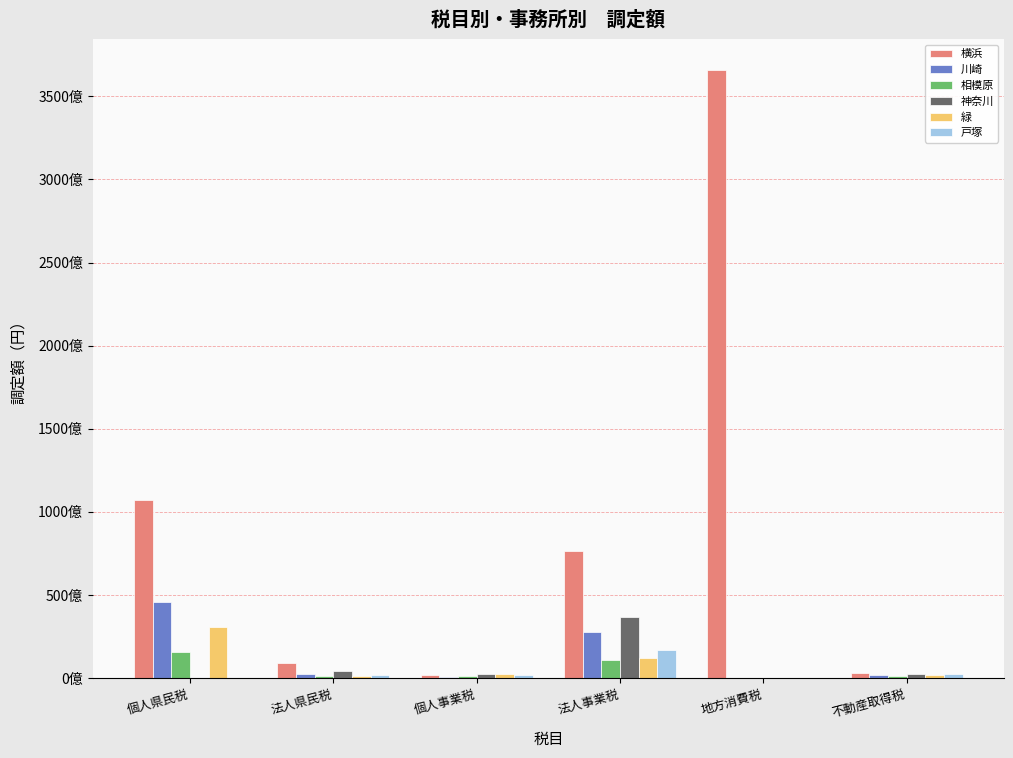

Which series has the largest total across all categories?

横浜